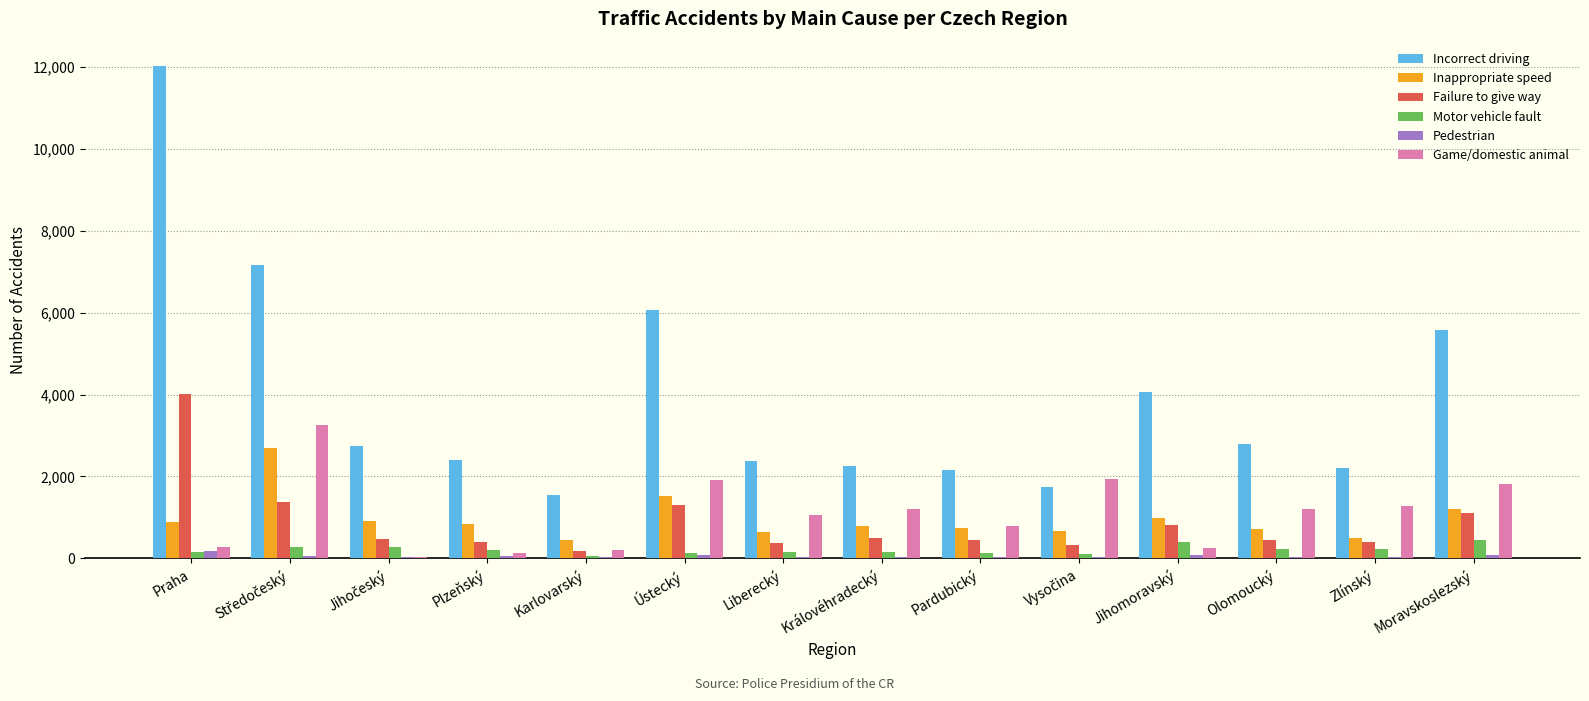

Is it true that Game/domestic animal equals 2972 at Moravskoslezský?

False